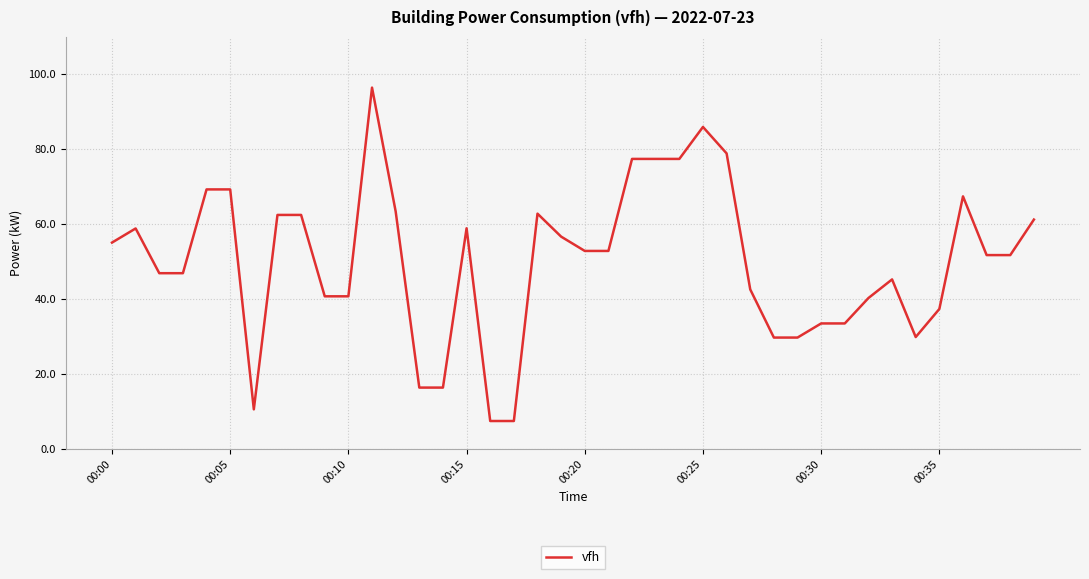

What is the smallest value displayed?

7.5